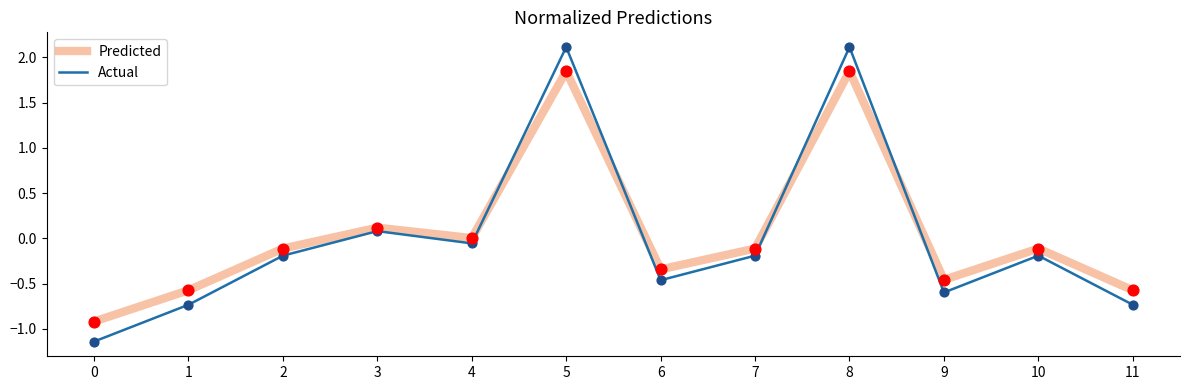

Between 5 and 9, which series saw the biggest shift?

Actual